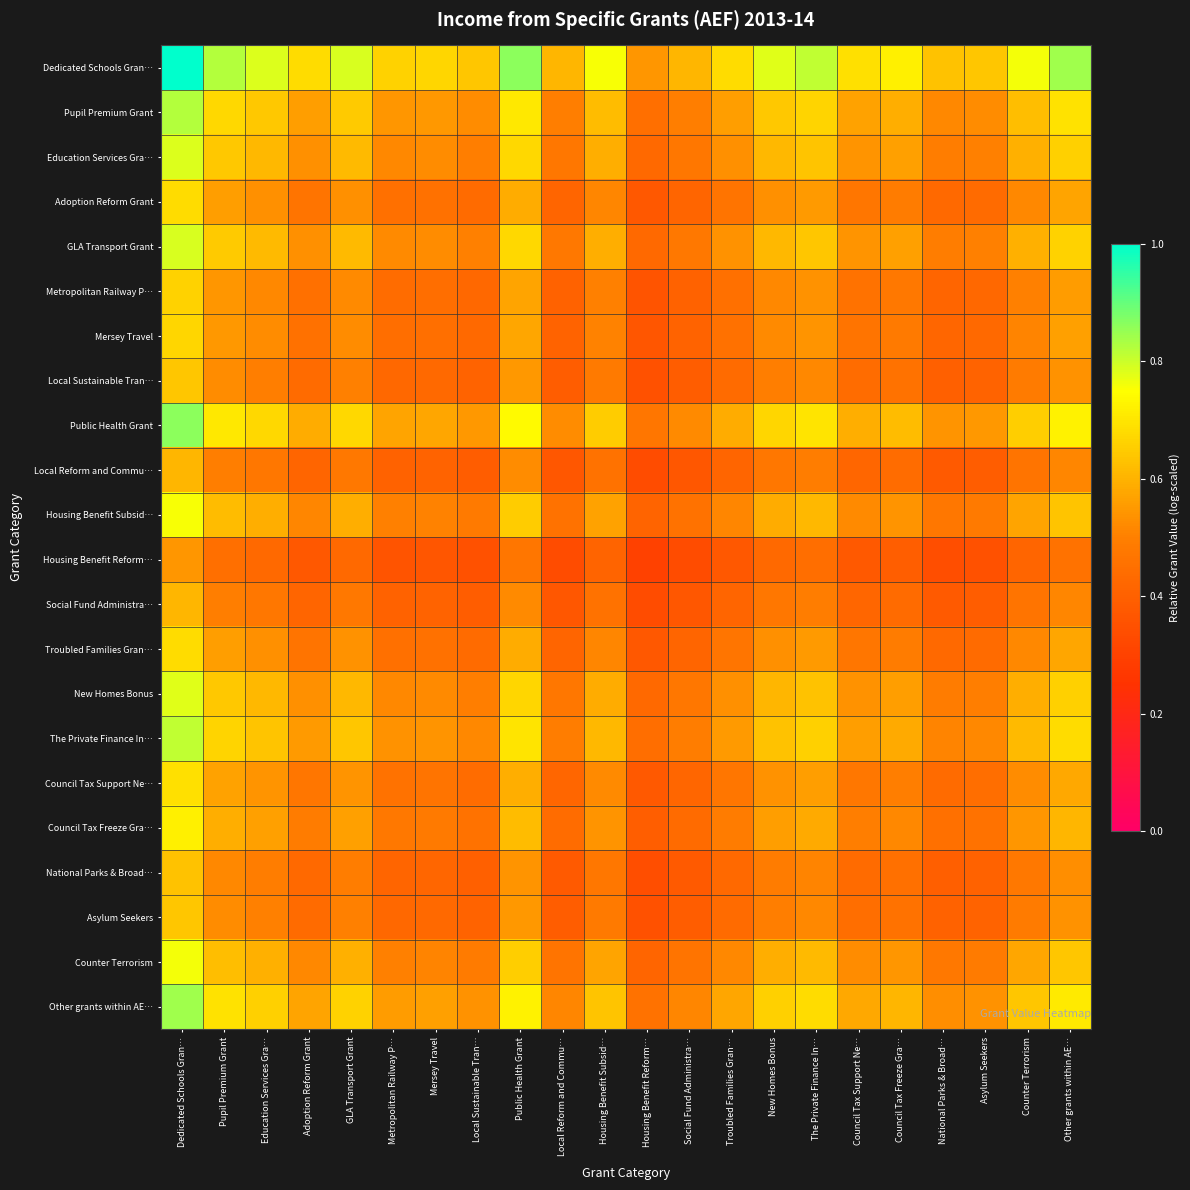

Count the number of data series in this chart.

22